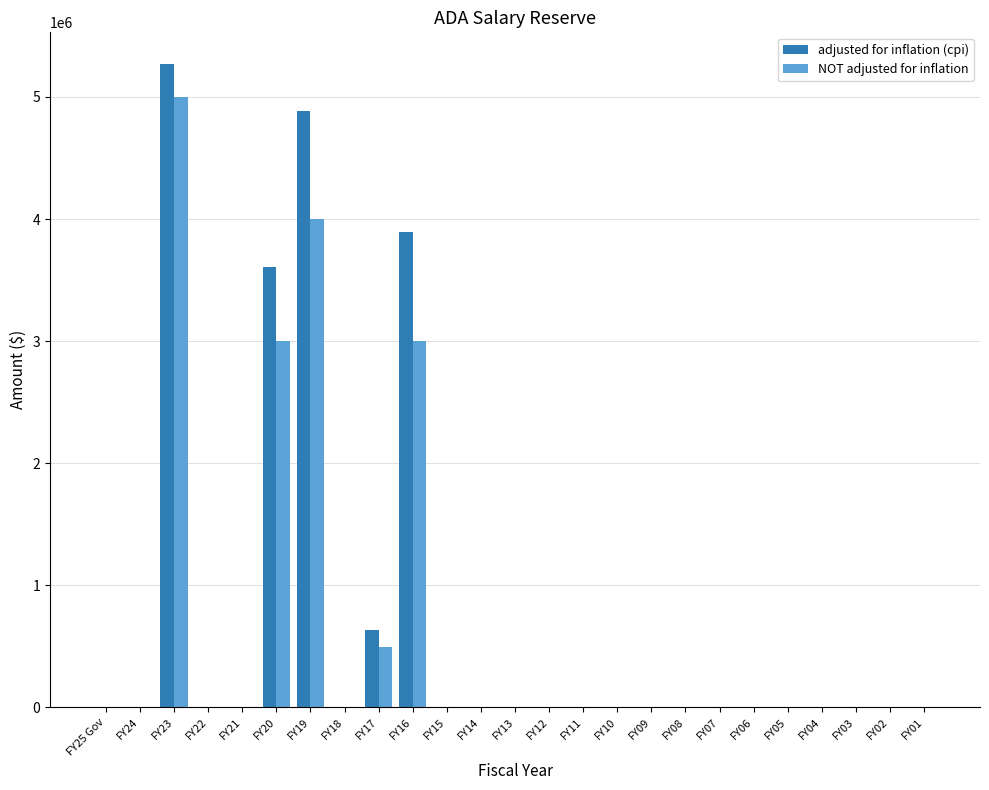

What is the sum of all adjusted for inflation (cpi) values?

18287796